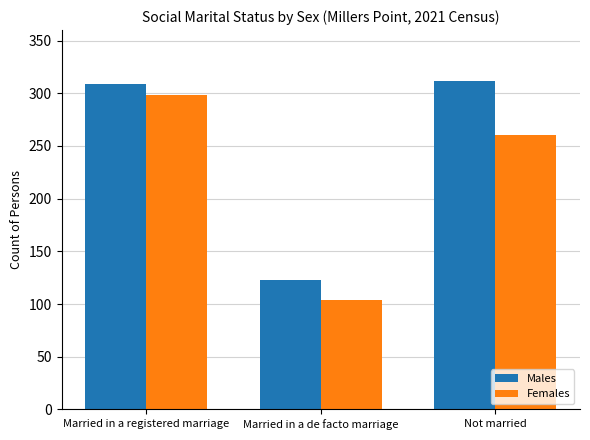

What are all the series names shown in the legend?

Males, Females